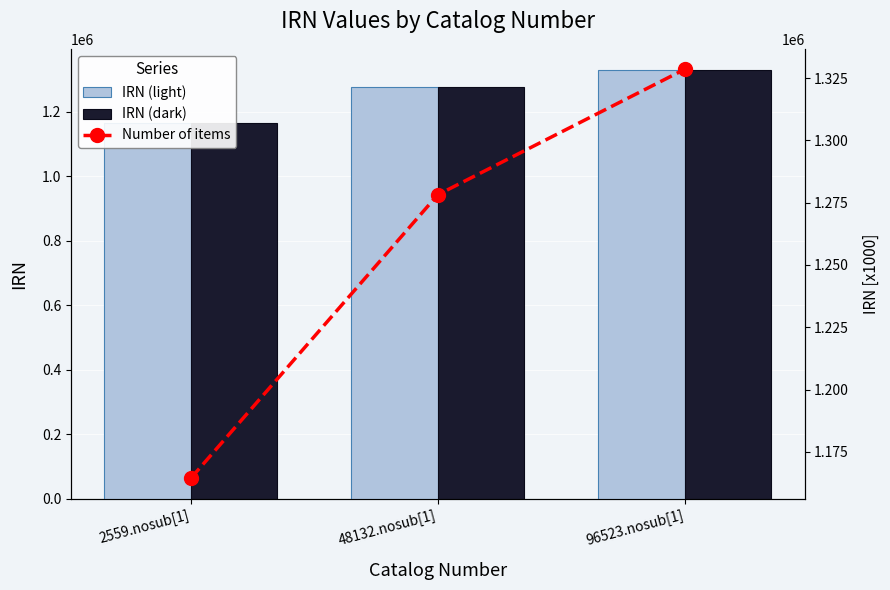

Is it true that IRN (dark) equals 2092629 at 48132.nosub[1]?

False